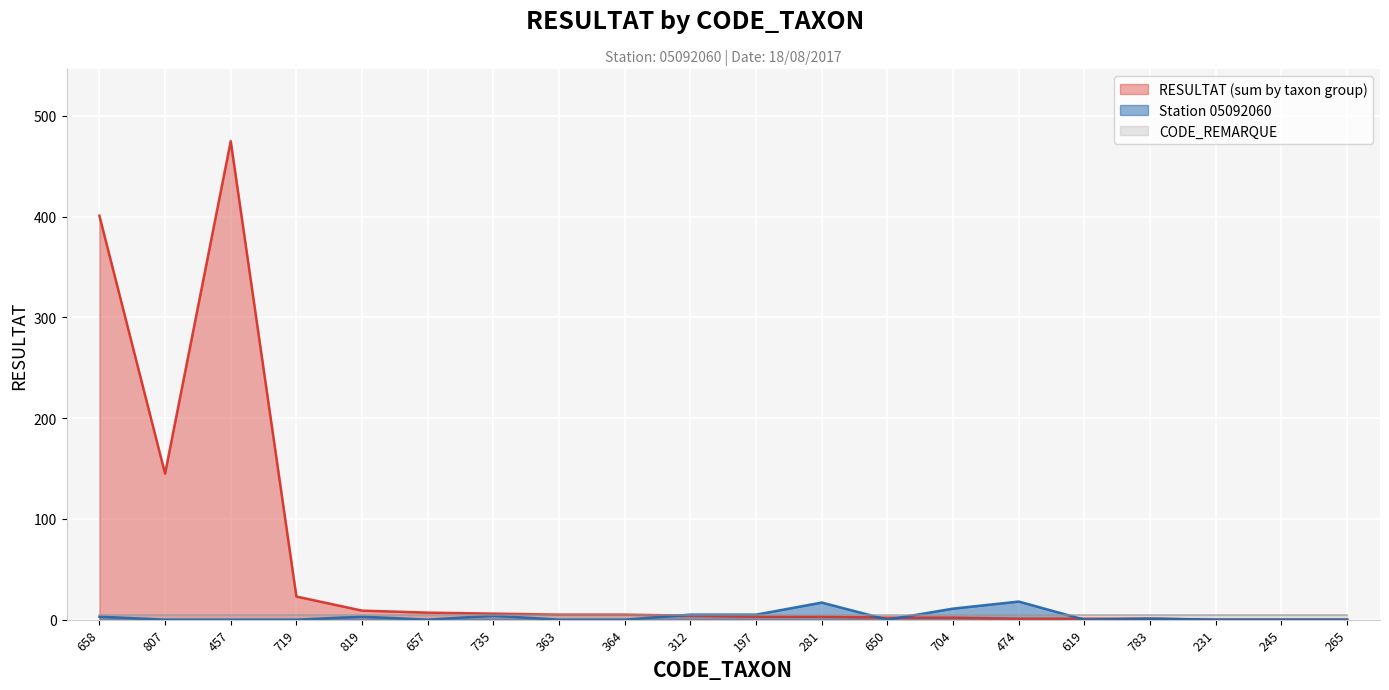

How many positive values does the Station 05092060 series have?

9